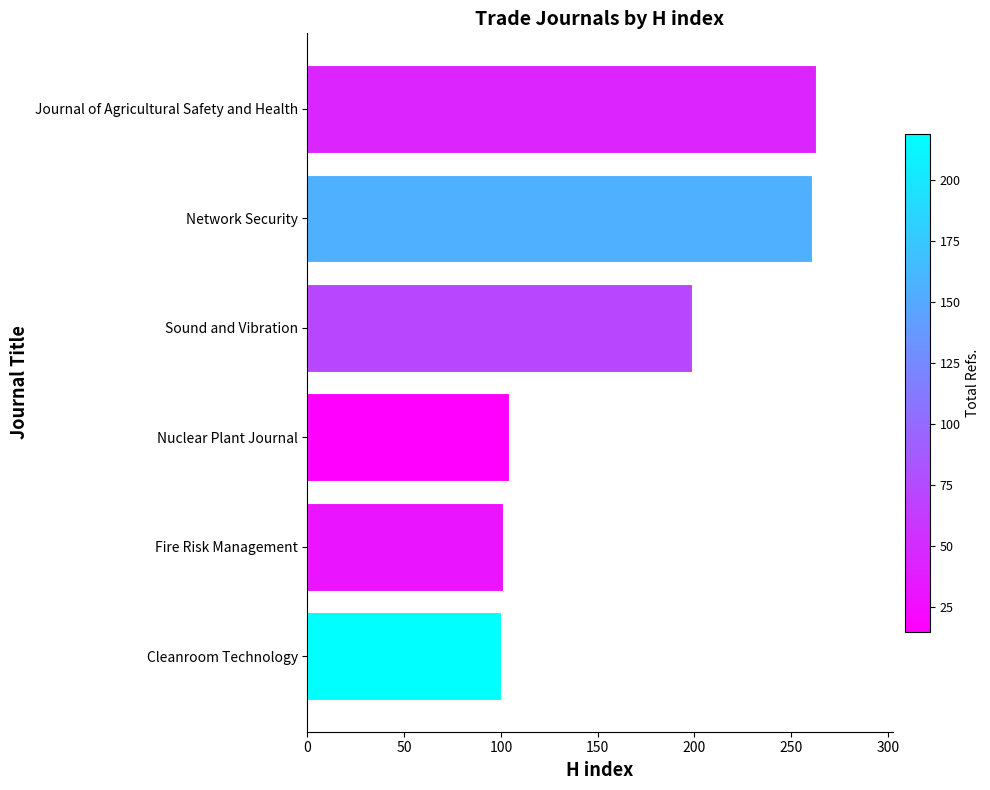

Approximately how many times larger is the value at Cleanroom Technology compared to Sound and Vibration?

0.5